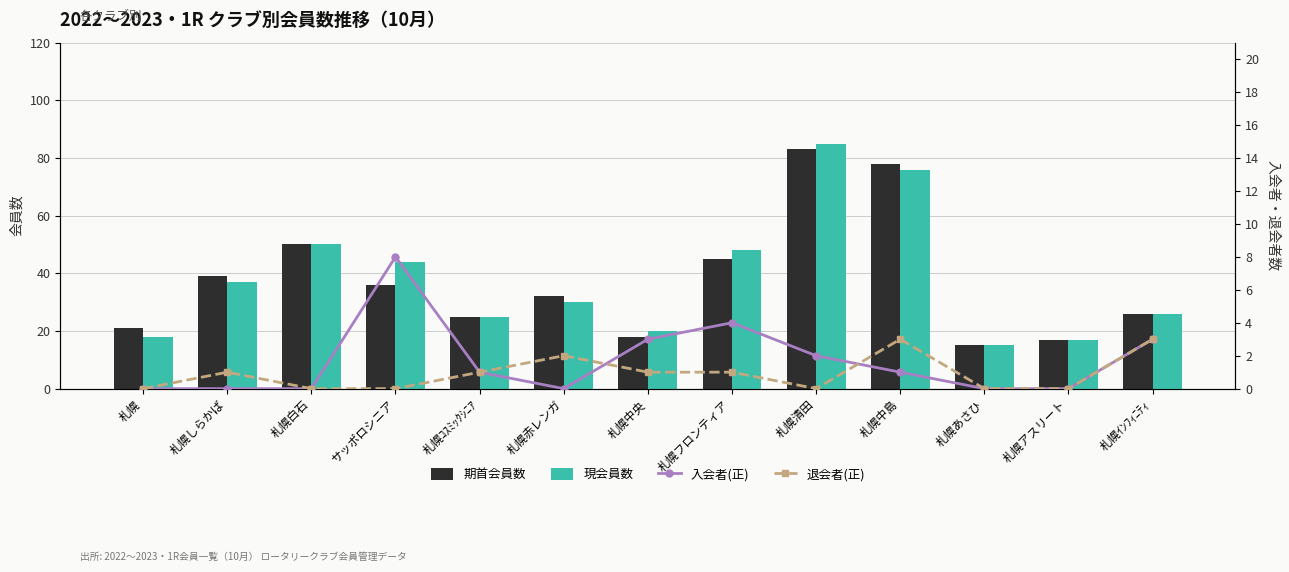

What is the sum of all 入会者(正) values?

22